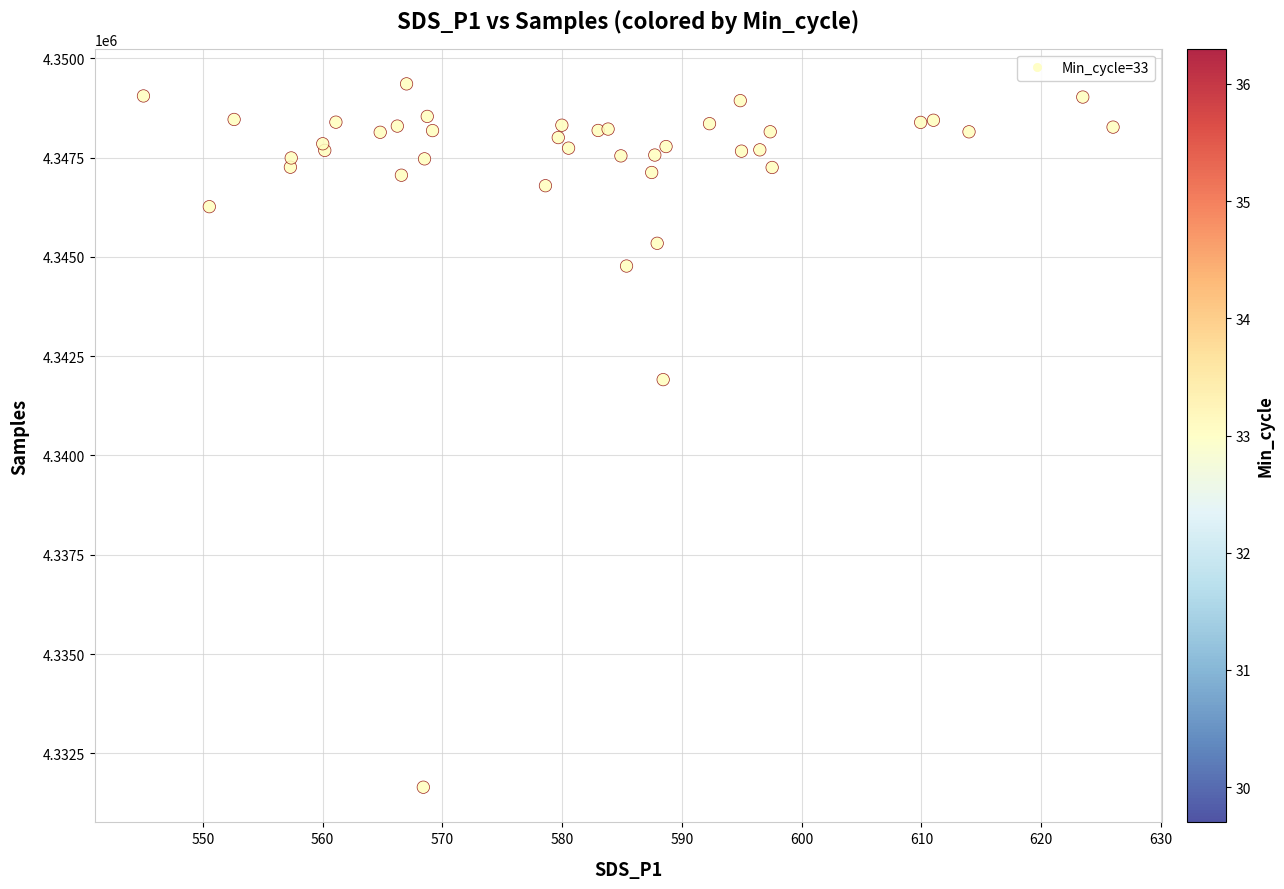

What Y value in the scatter plot is closest to 4340502?

4341910